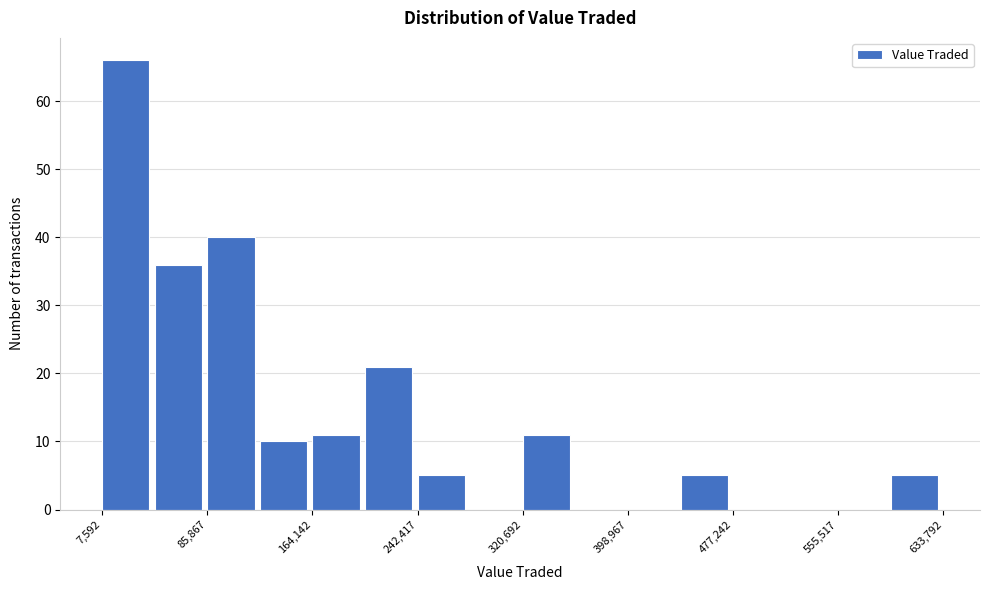

Around what value on the x-axis is the tallest bar? Give the approximate position of its centre, as read against the axis.

30000